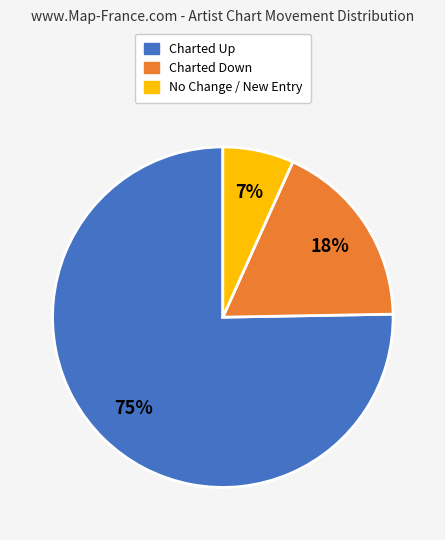

Count the number of slices in the pie.

3